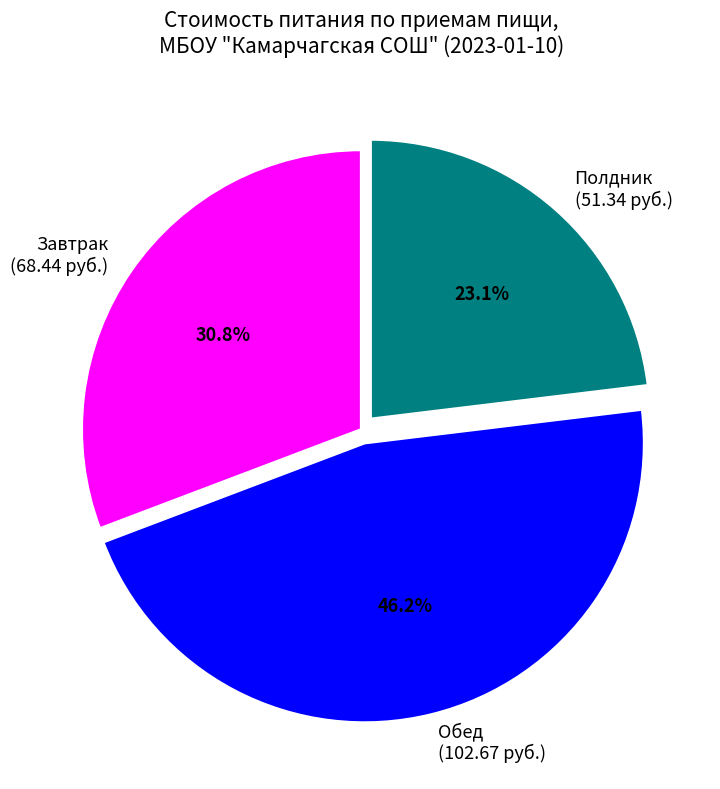

What percentage is NOT represented by Полдник?

76.9%